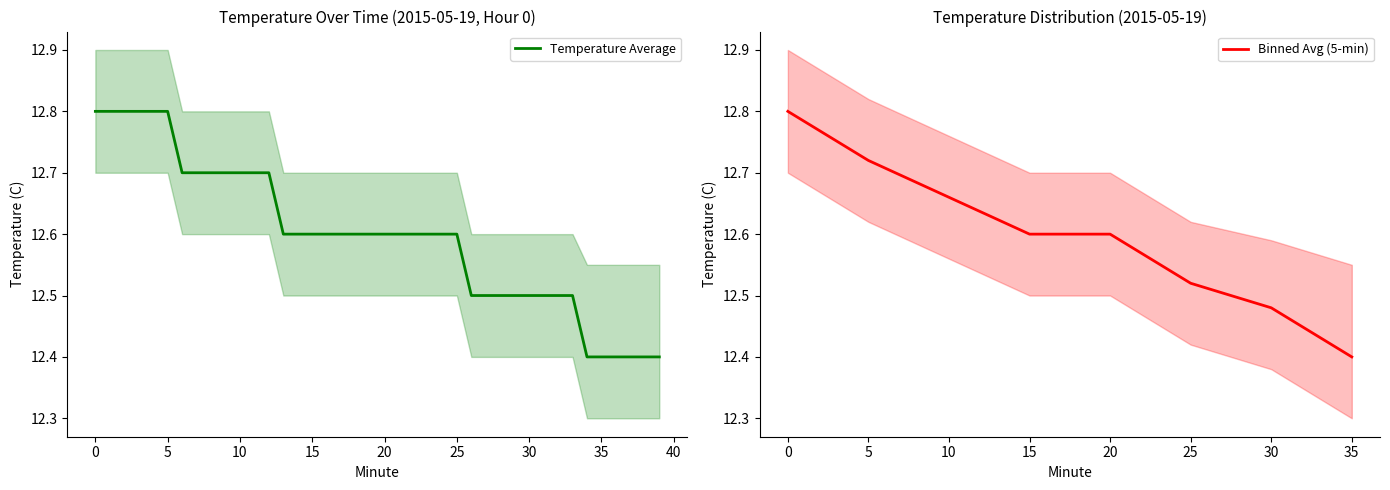

The value of Temperature (C) at 33 is 12.5. True or false?

True